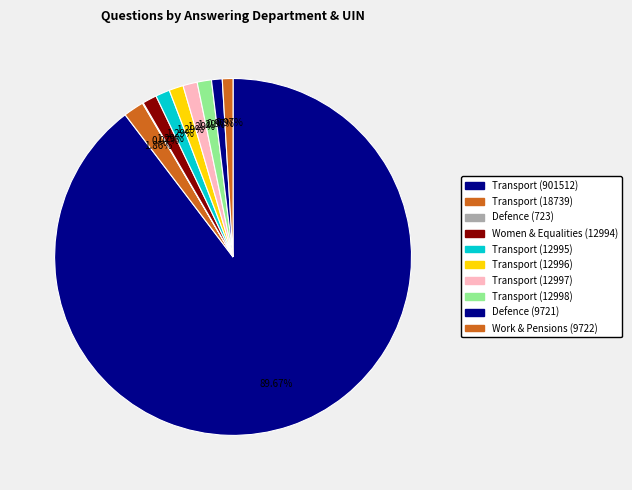

Approximately how many times larger is the value at Work & Pensions (9722) compared to Defence (9721)?

1.0